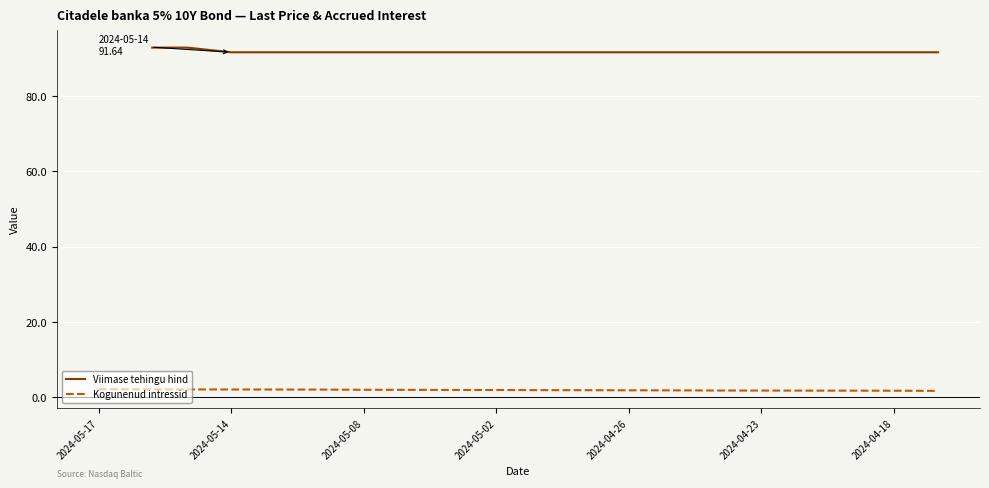

True or false: Viimase tehingu hind and Kogunenud intressid cross at least once.

False